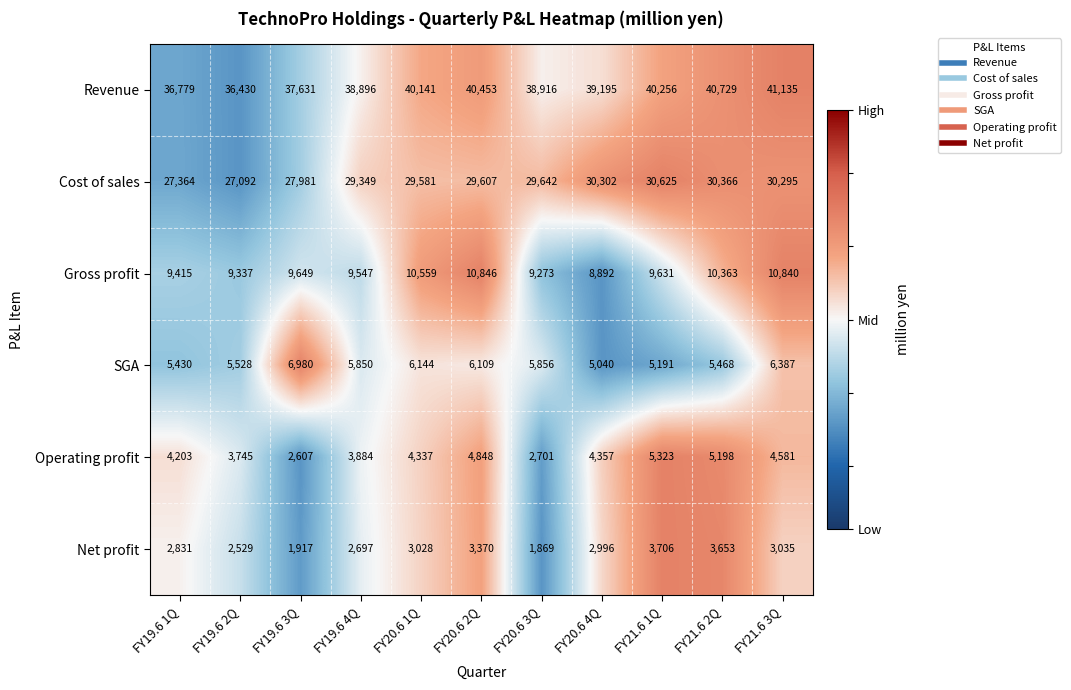

Rank the series at FY20.6 1Q from lowest to highest value.

Net profit, Operating profit, SGA, Gross profit, Cost of sales, Revenue